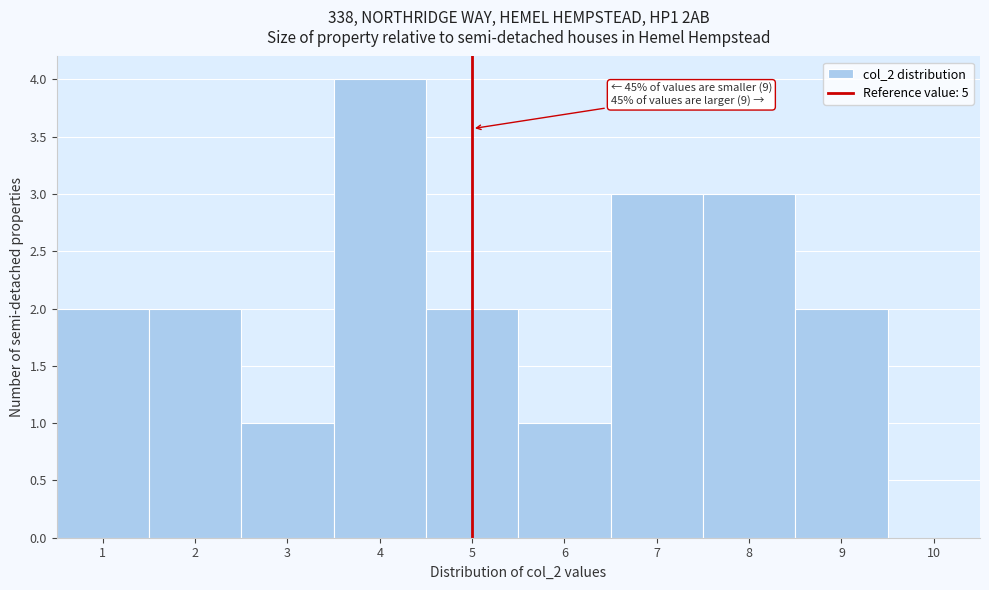

Which range on the x-axis has the tallest bar?

3.5 to 4.5